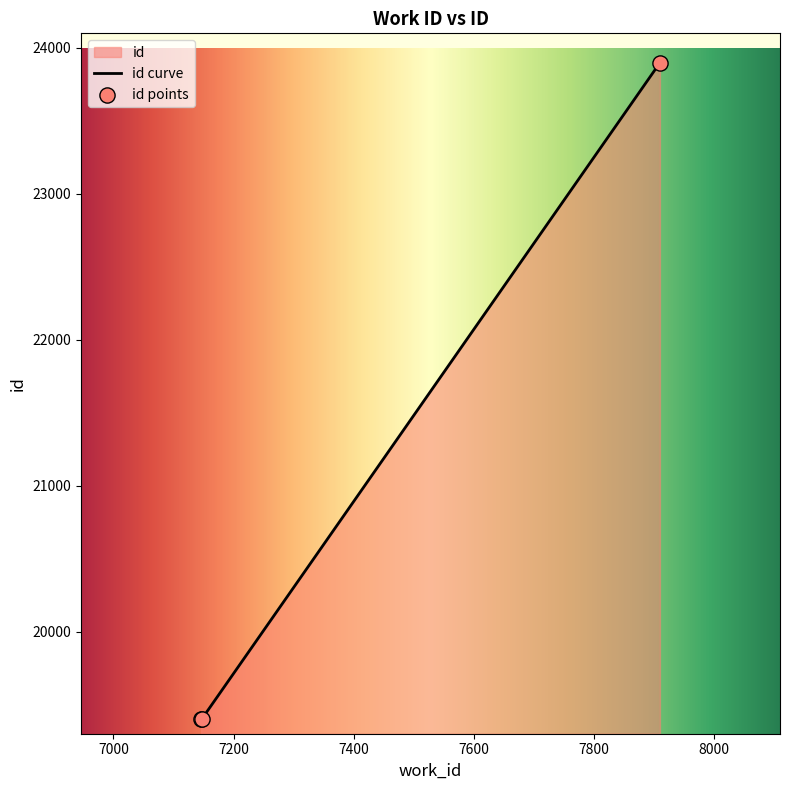

What is the ratio of the value at 7146 to the value at 7910?

0.8